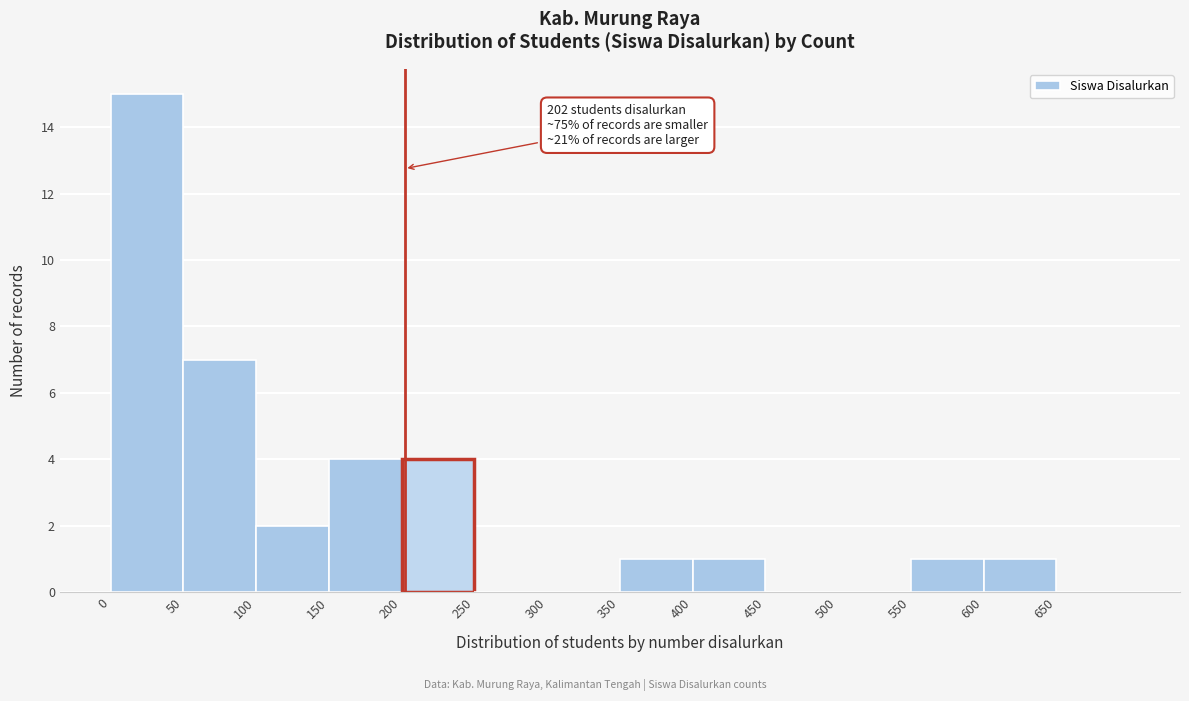

Over which range of the x-axis is the bar tallest?

0 to 50